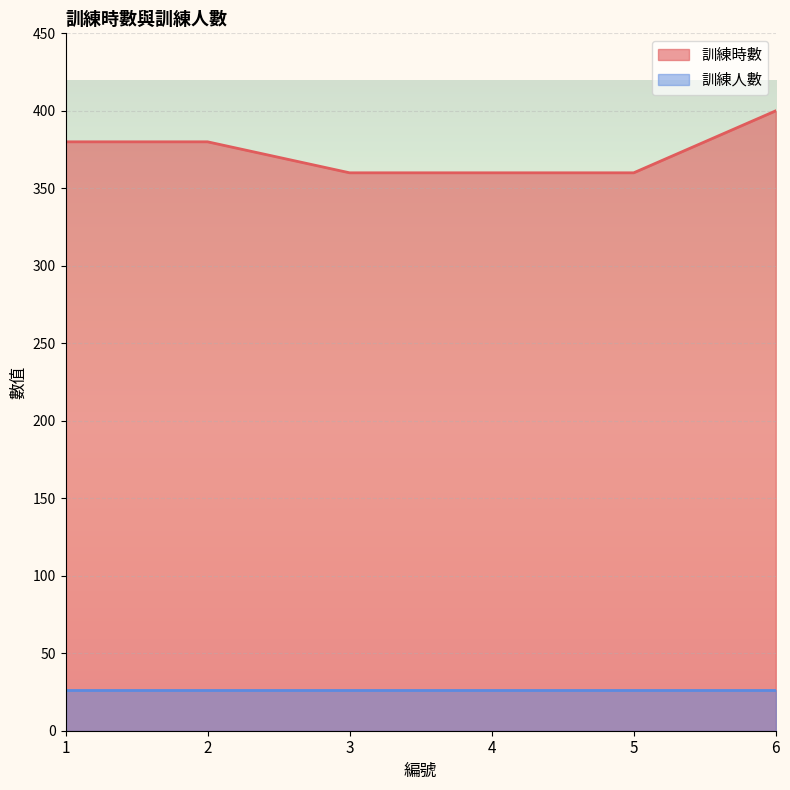

Reading left to right, extract all data points from this chart.

380	380	360	360	360	400